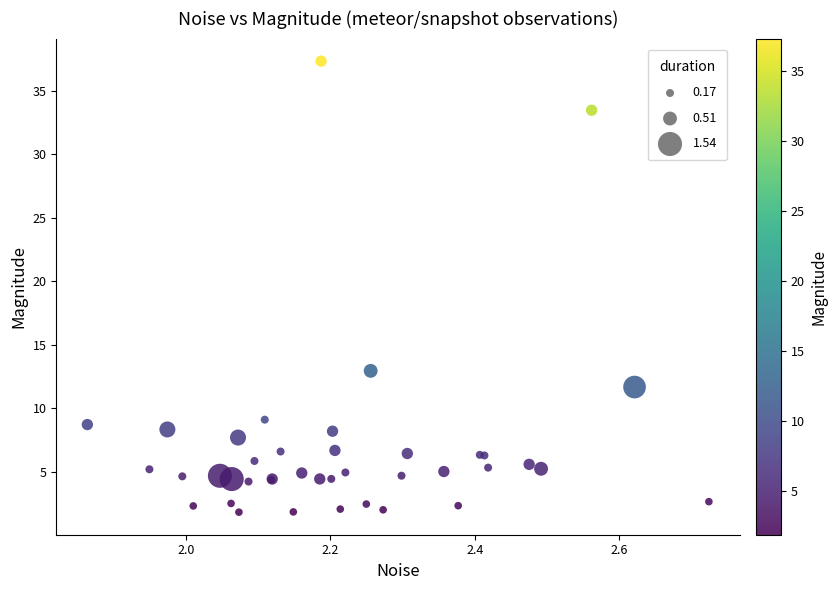

What Y value in the scatter plot is closest to 19?

13.0